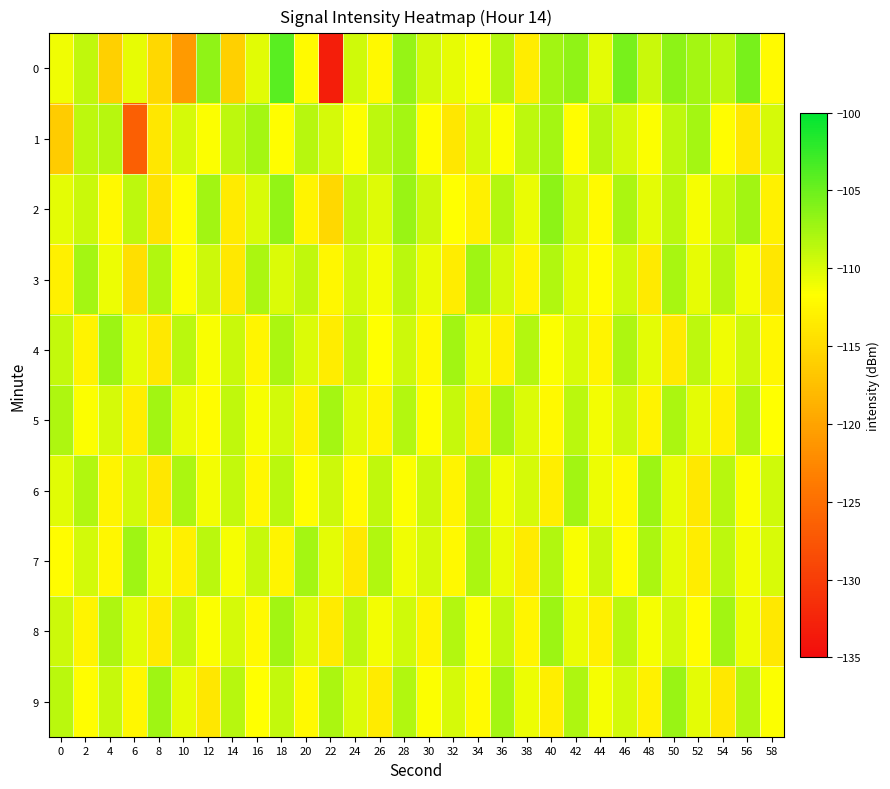

Rank the series by their maximum value, from highest to lowest.

0, 2, 9, 4, 6, 8, 3, 7, 5, 1